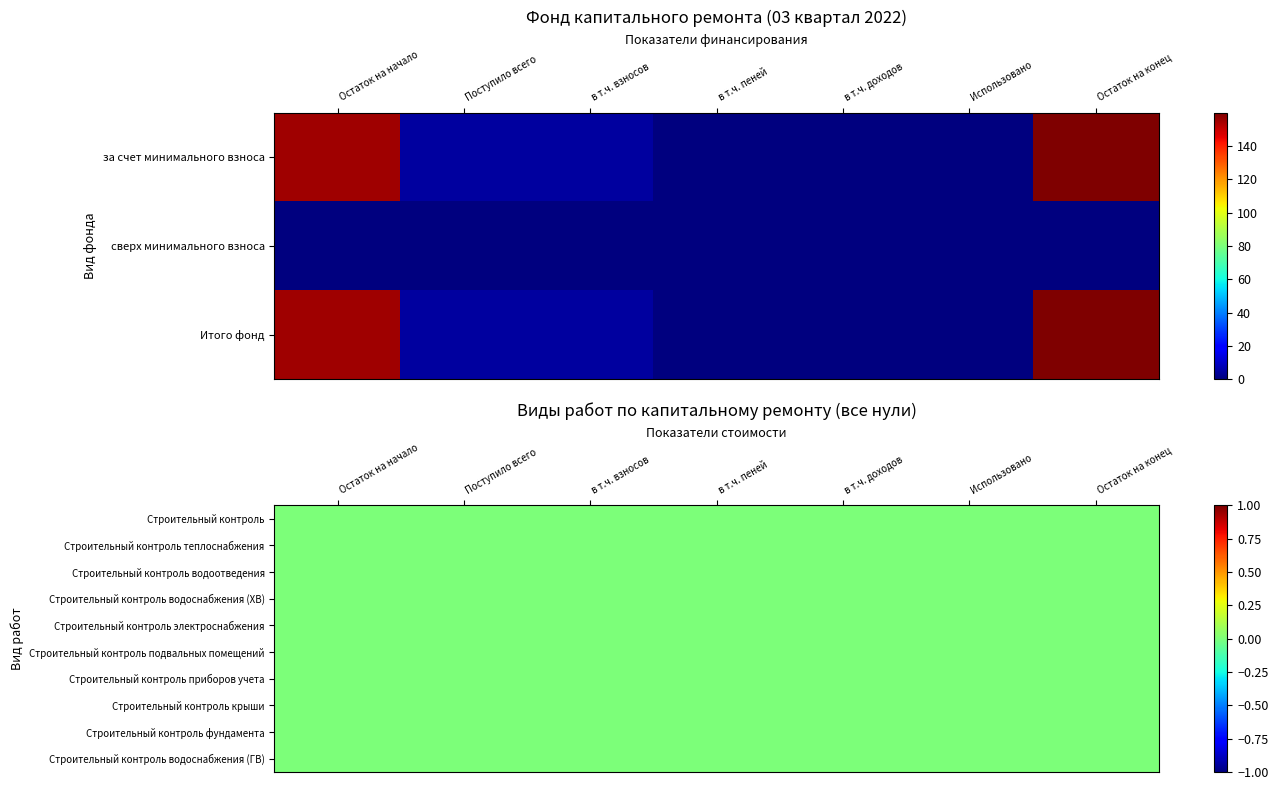

What is the difference between the maximum and minimum values in the за счет минимального взноса series?

160.0